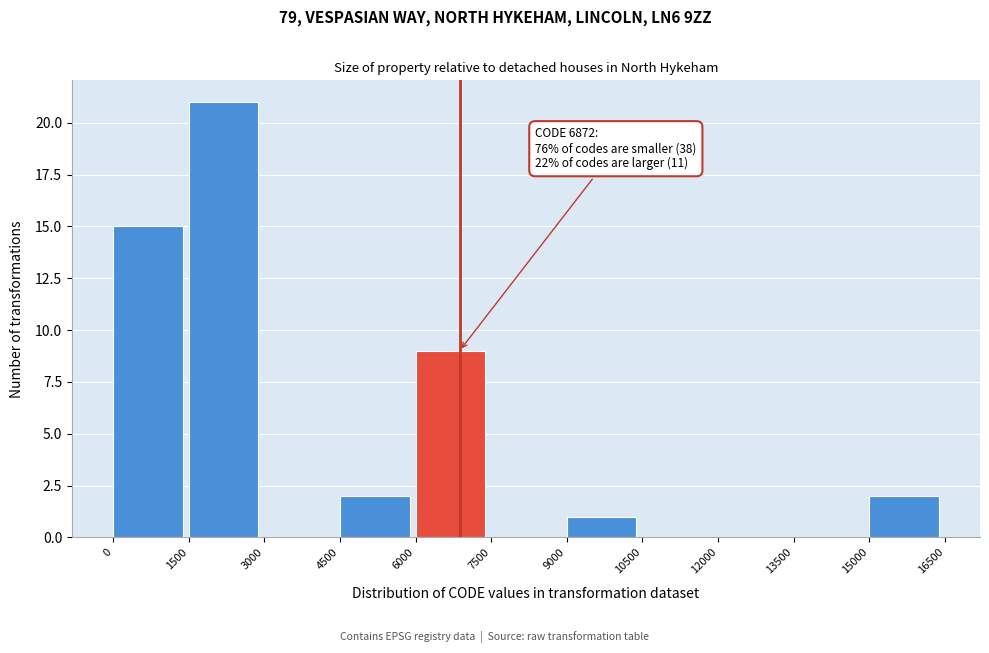

Over which range of the x-axis is the bar tallest?

1500 to 3000